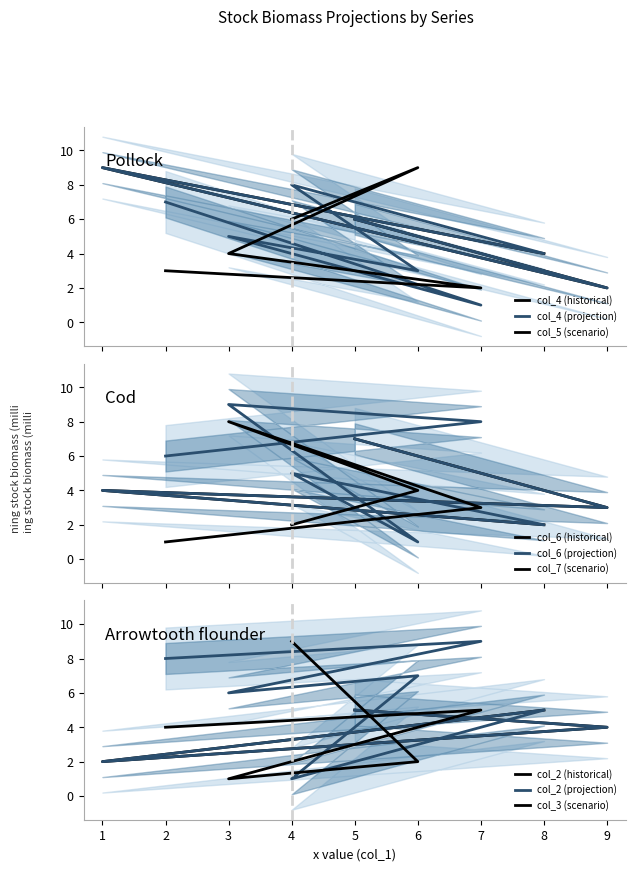

The value of col_4 at 4 is 12. True or false?

False